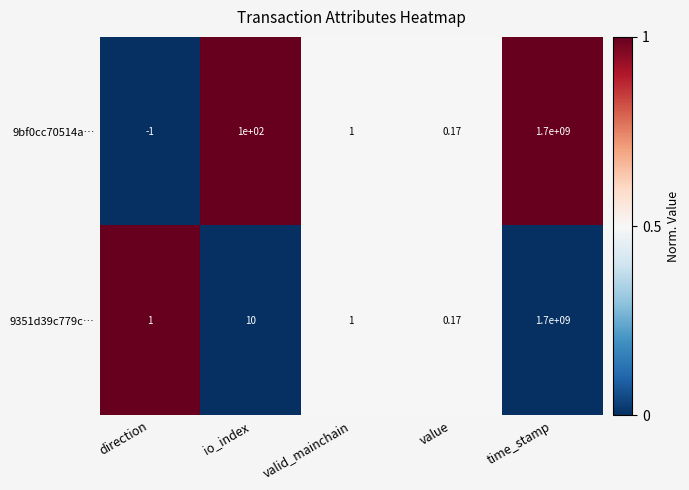

Where is 9351d39c779c… nearest to the value 850000000?

io_index